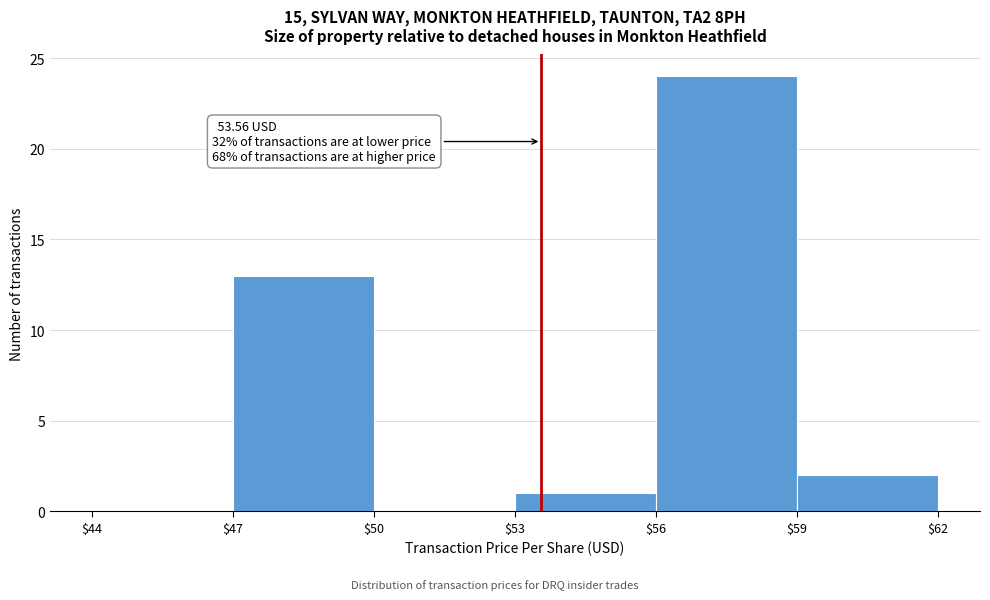

Which range on the x-axis has the tallest bar?

$56 to $59